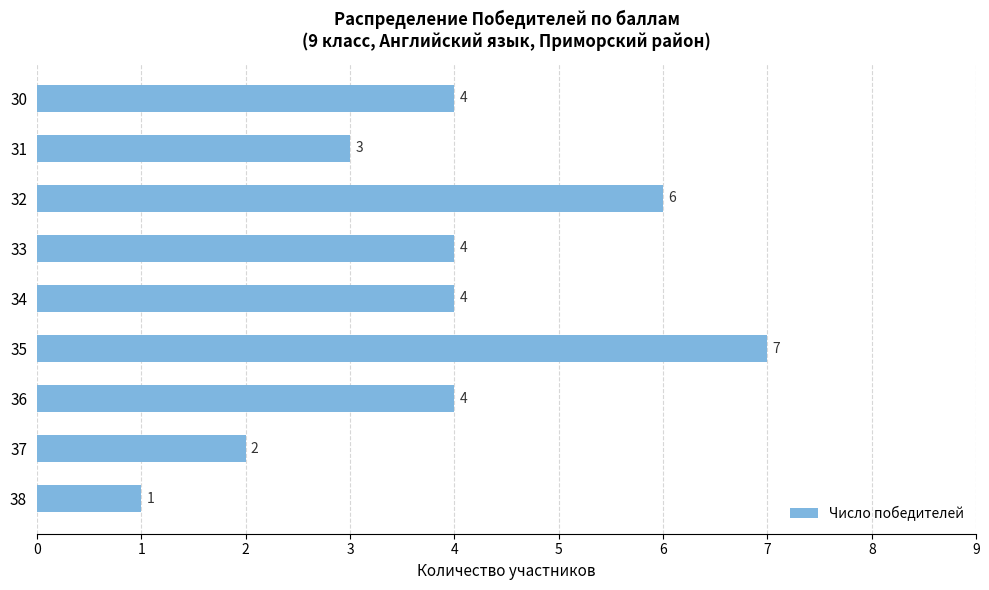

How many bars are there in total?

9